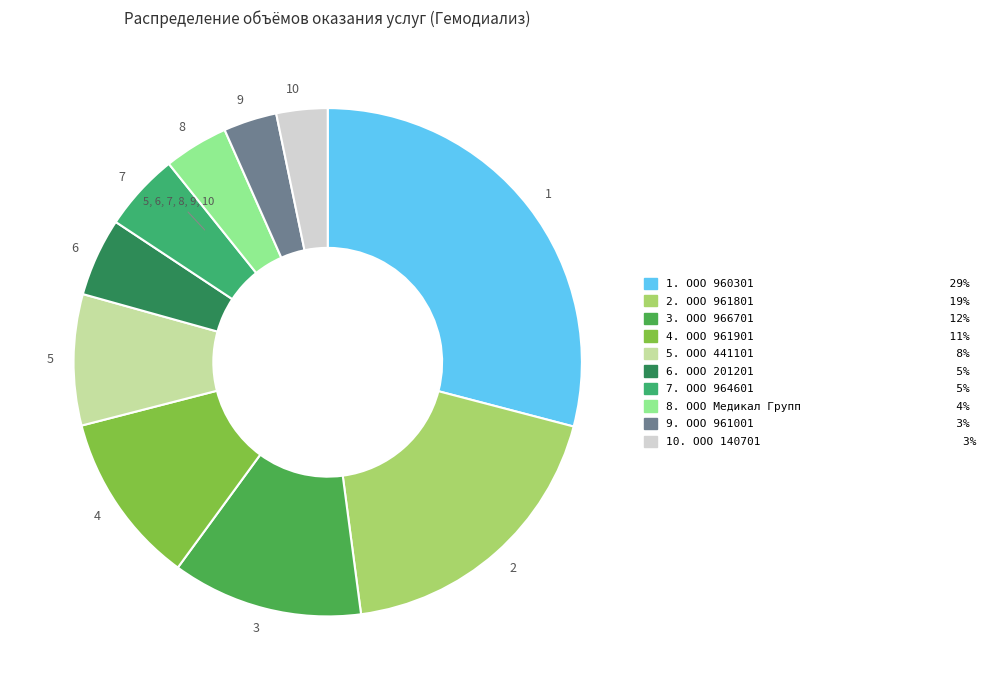

Is the sum of 1 and 6 greater than half?

No